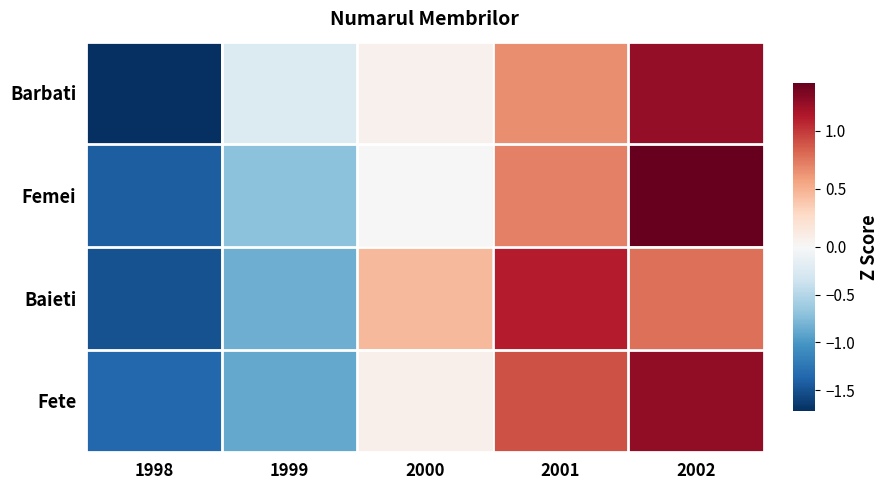

Rank the series by their maximum value, from highest to lowest.

Femei, Fete, Barbati, Baieti